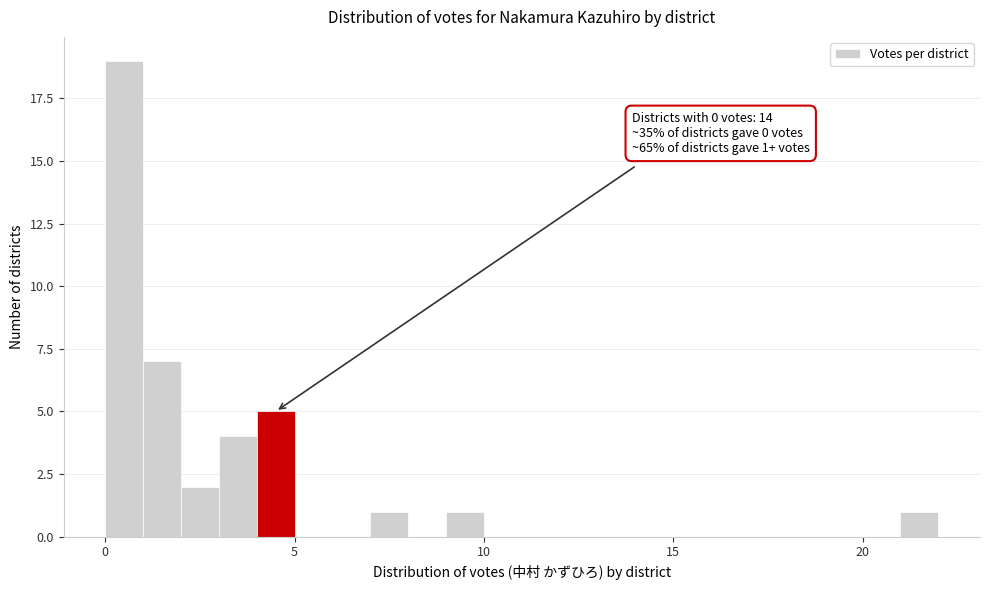

Read against the x-axis, roughly where is the centre of the tallest bar?

0.5